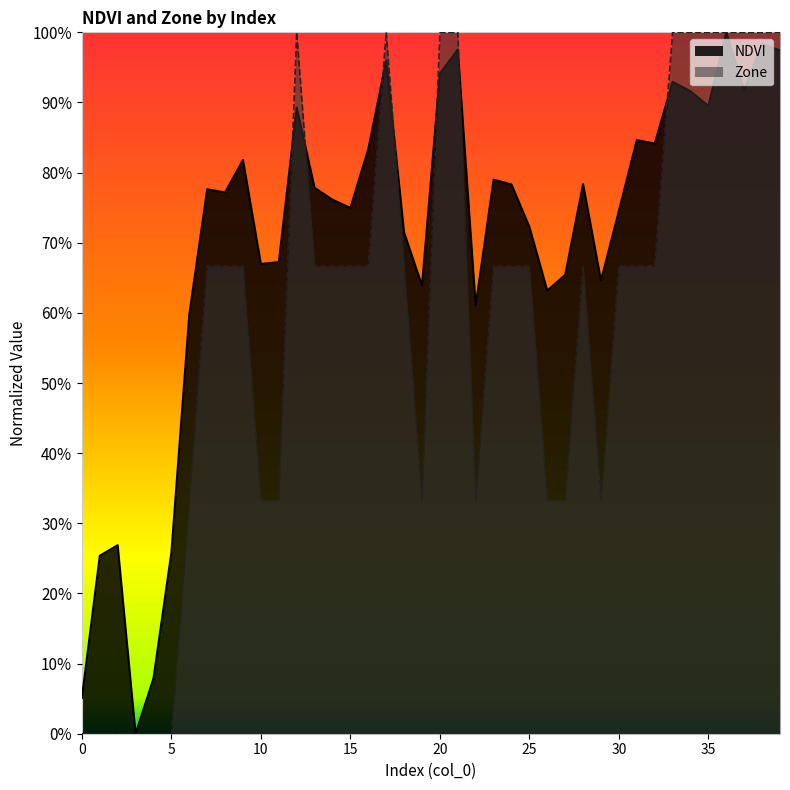

Which series has the widest spread of values?

NDVI